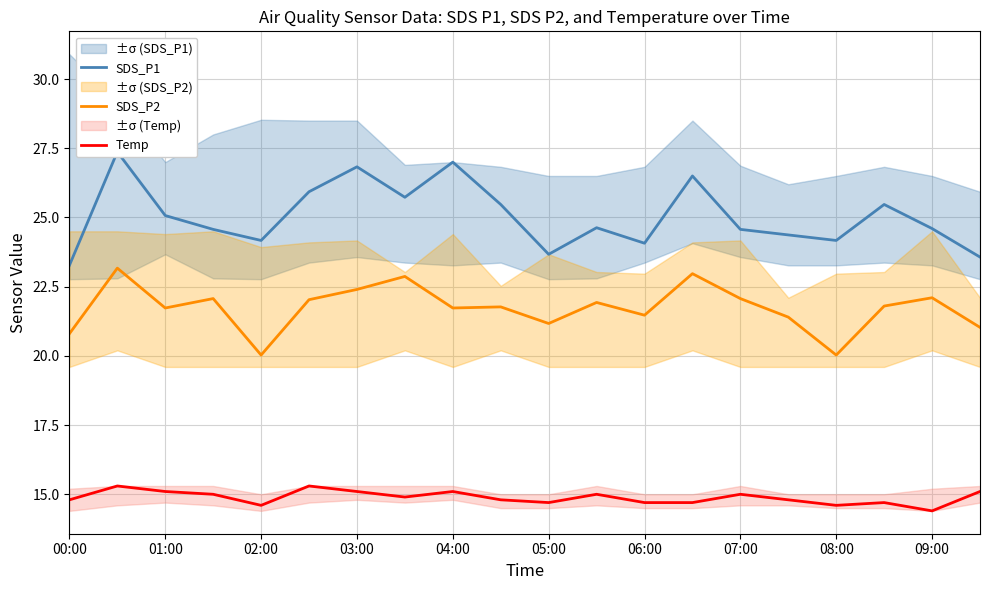

True or false: SDS_P2 and SDS_P1 intersect in this chart.

False